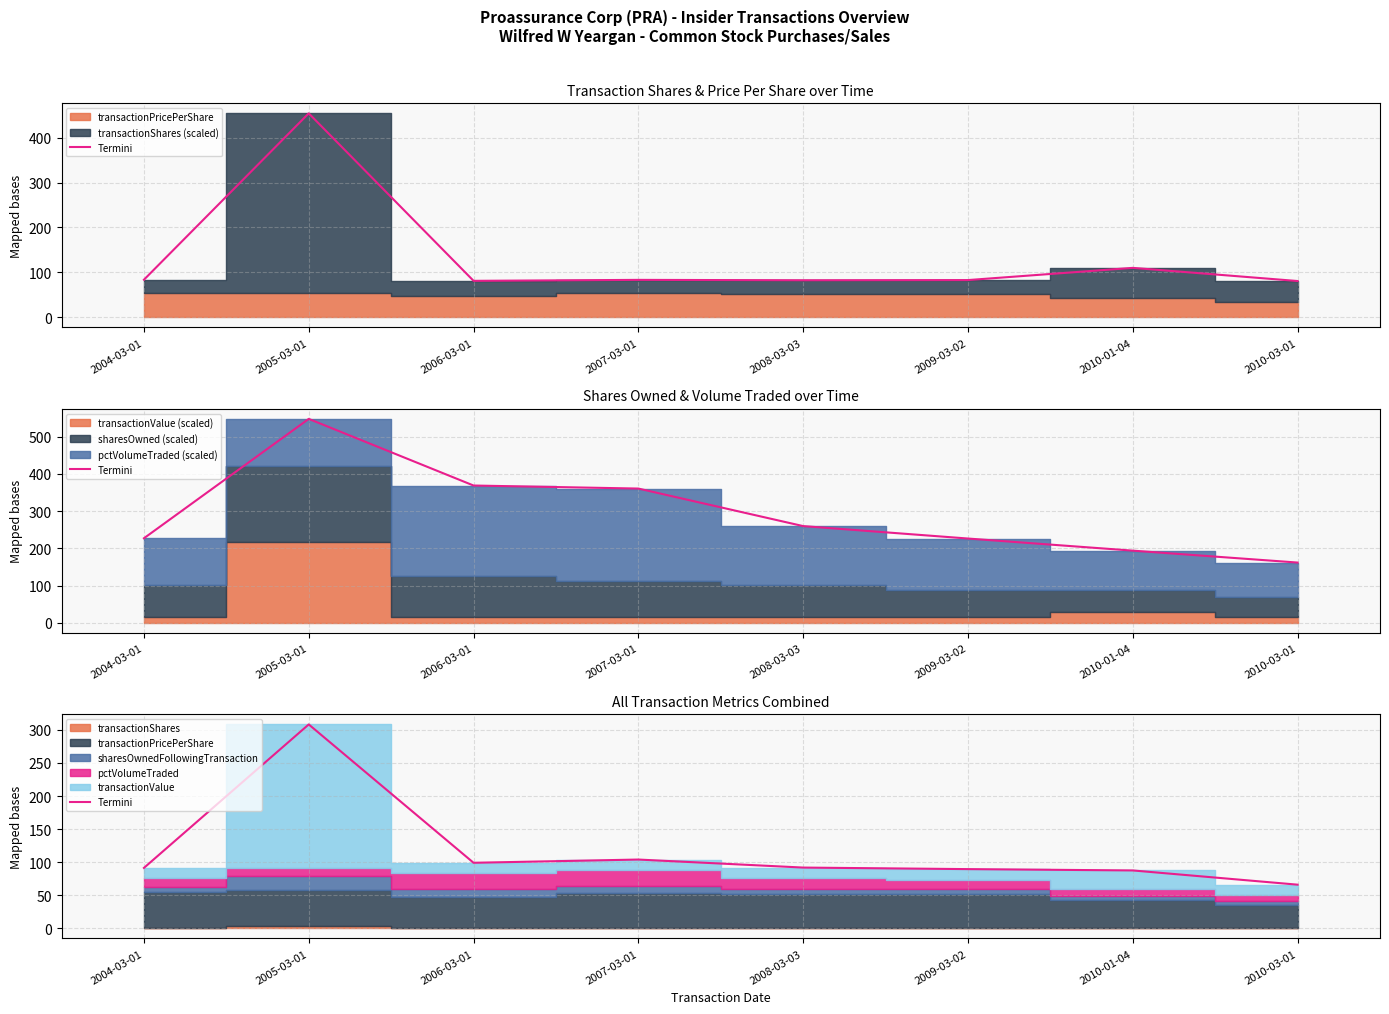

At which label does the data first exceed 91?

2004-03-01